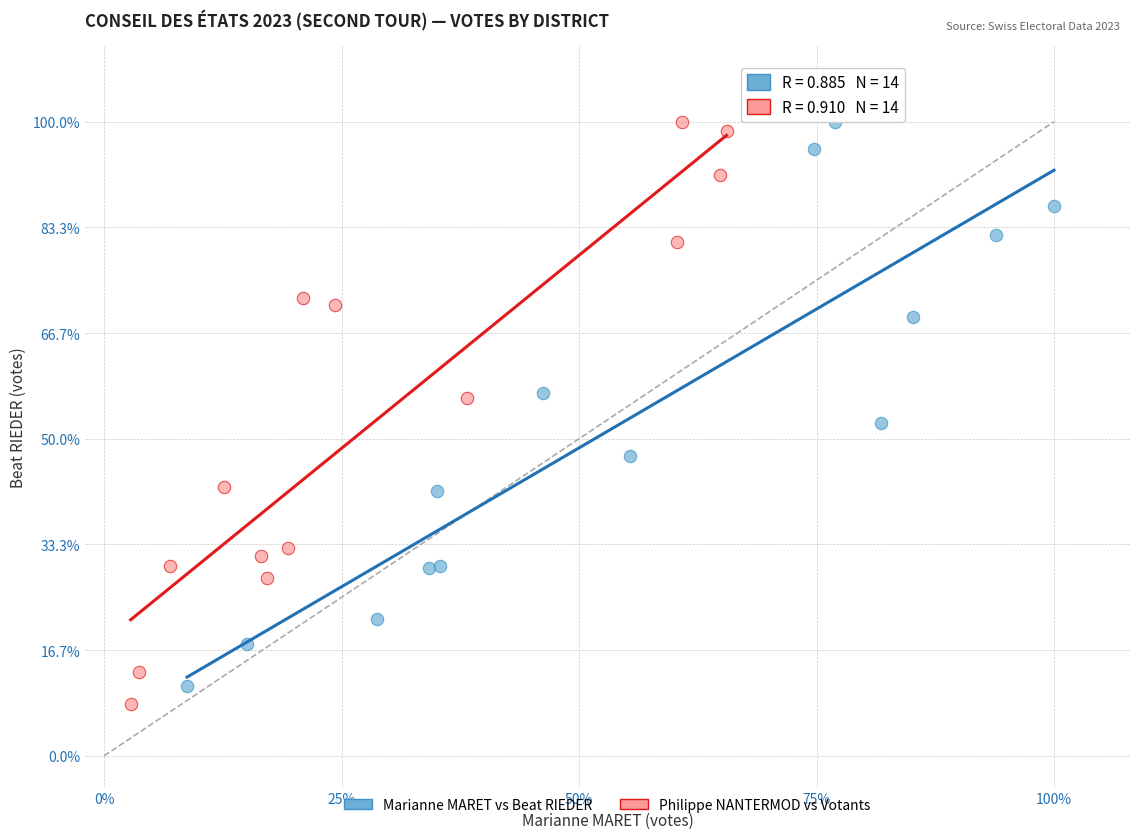

What are all the series names shown in the legend?

Marianne MARET vs Beat RIEDER, Philippe NANTERMOD vs Votants